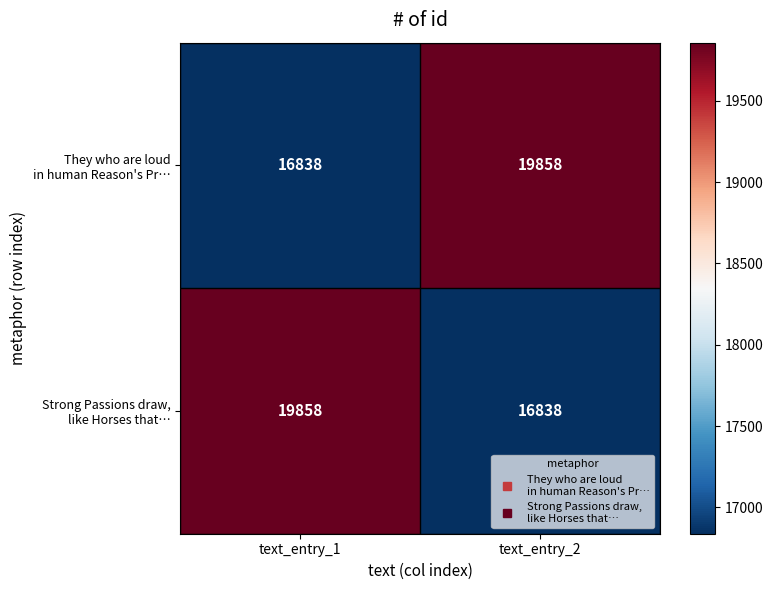

What is the total value across all series at text_entry_2?

36696